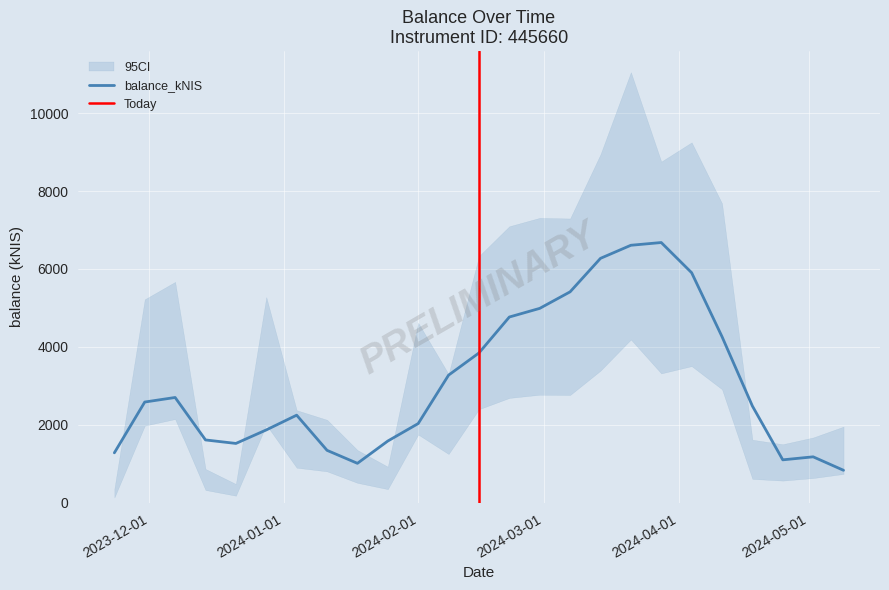

True or false: the data has more than 0 interior local peaks.

True